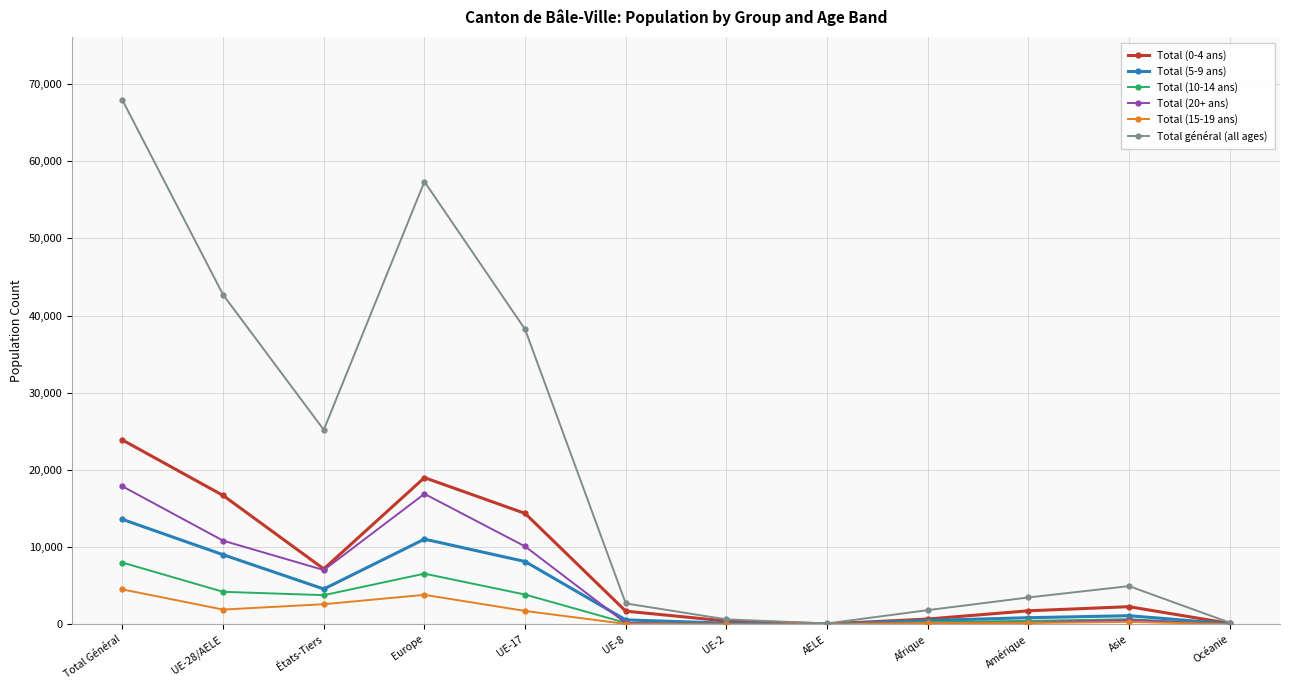

The value of Total (10-14 ans) at UE-17 is 3861. True or false?

True